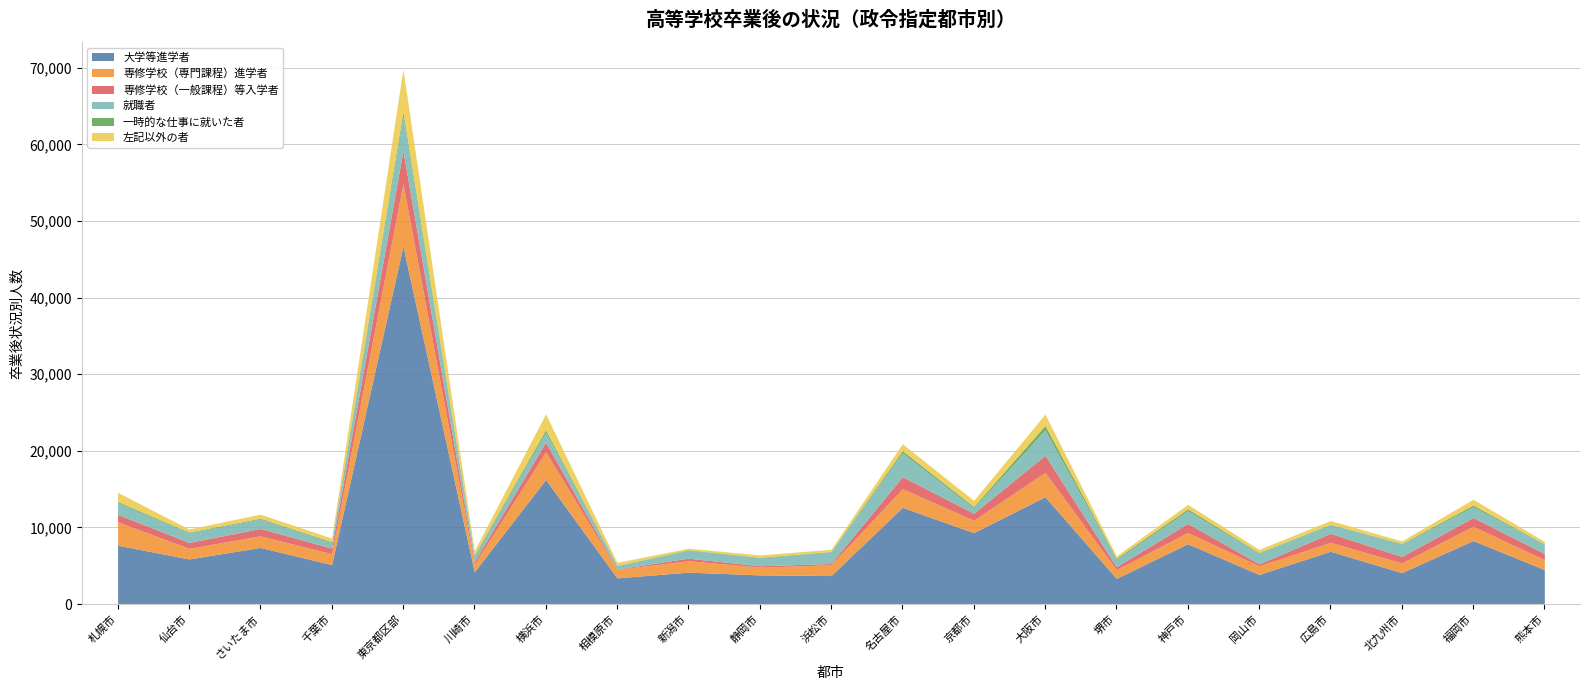

List the labels in order of 大学等進学者 value, largest first.

東京都区部, 横浜市, 大阪市, 名古屋市, 京都市, 福岡市, 神戸市, 札幌市, さいたま市, 広島市, 仙台市, 千葉市, 熊本市, 川崎市, 新潟市, 北九州市, 岡山市, 静岡市, 浜松市, 相模原市, 堺市